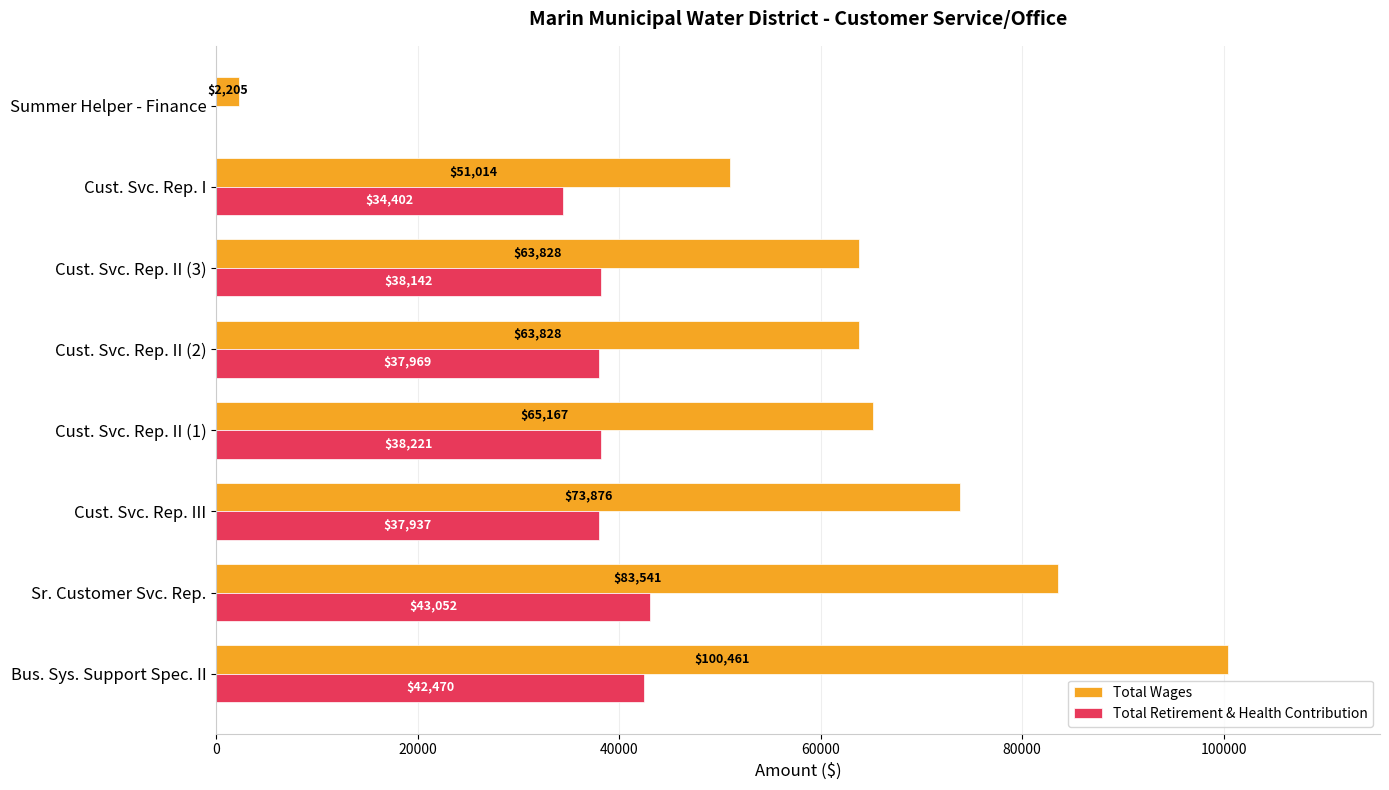

The Total Retirement & Health Contribution series shows 10258 at Cust. Svc. Rep. II (3). True or false?

False